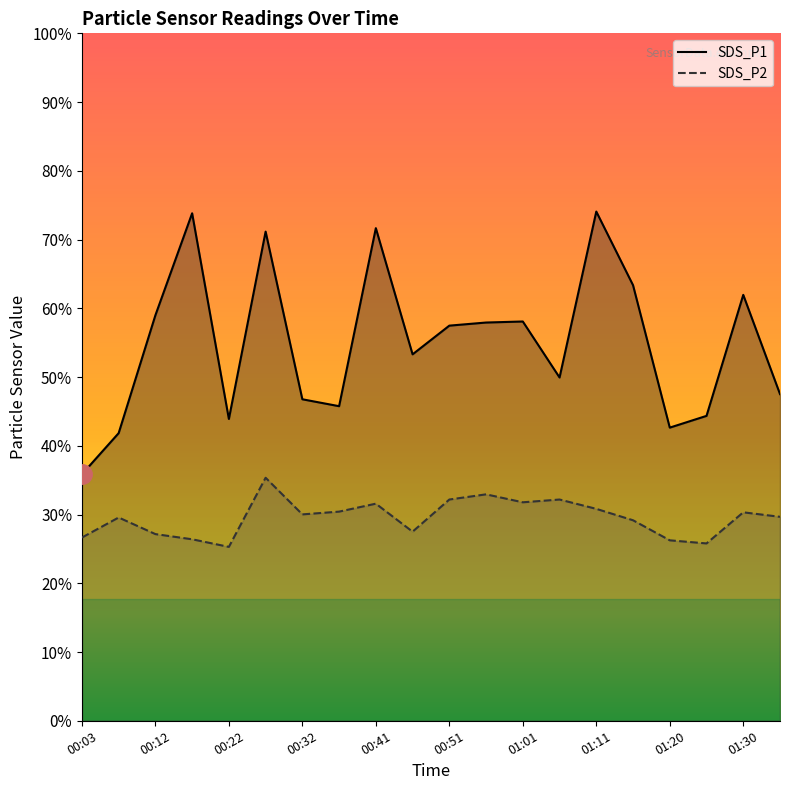

What are all the series names shown in the legend?

SDS_P1, SDS_P2